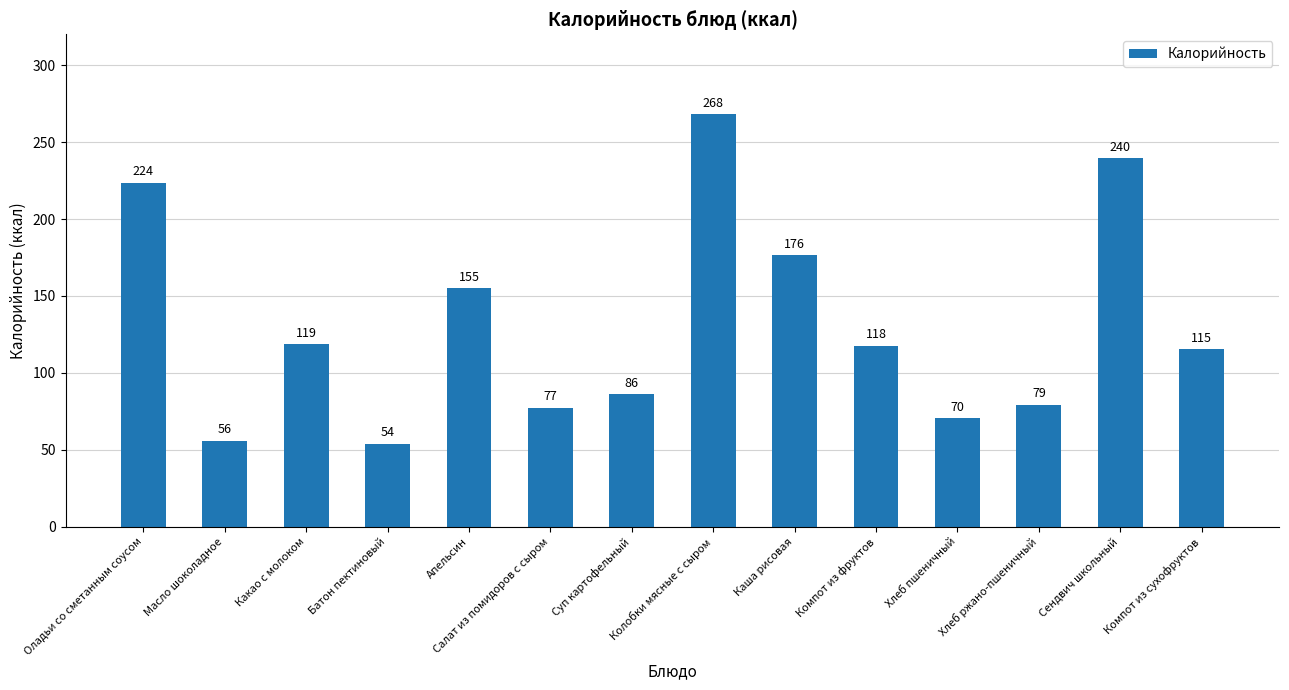

At which label is the value closest to 161?

Апельсин